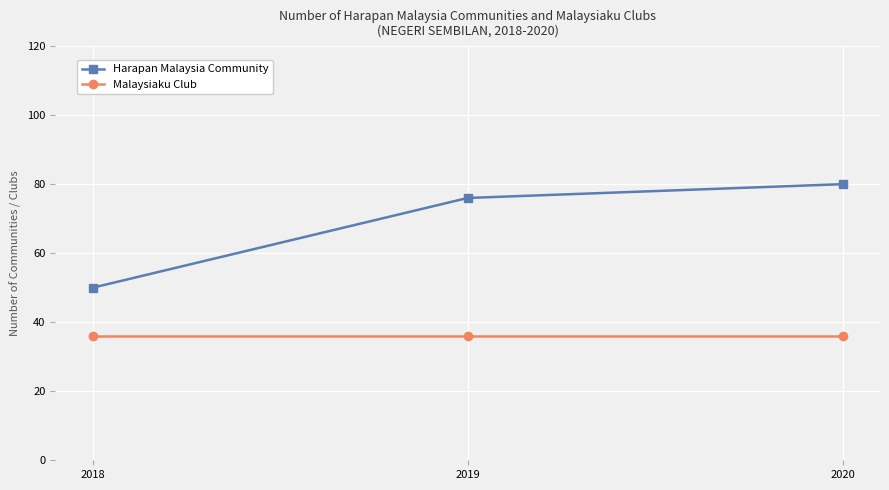

What is the smallest value displayed?

36